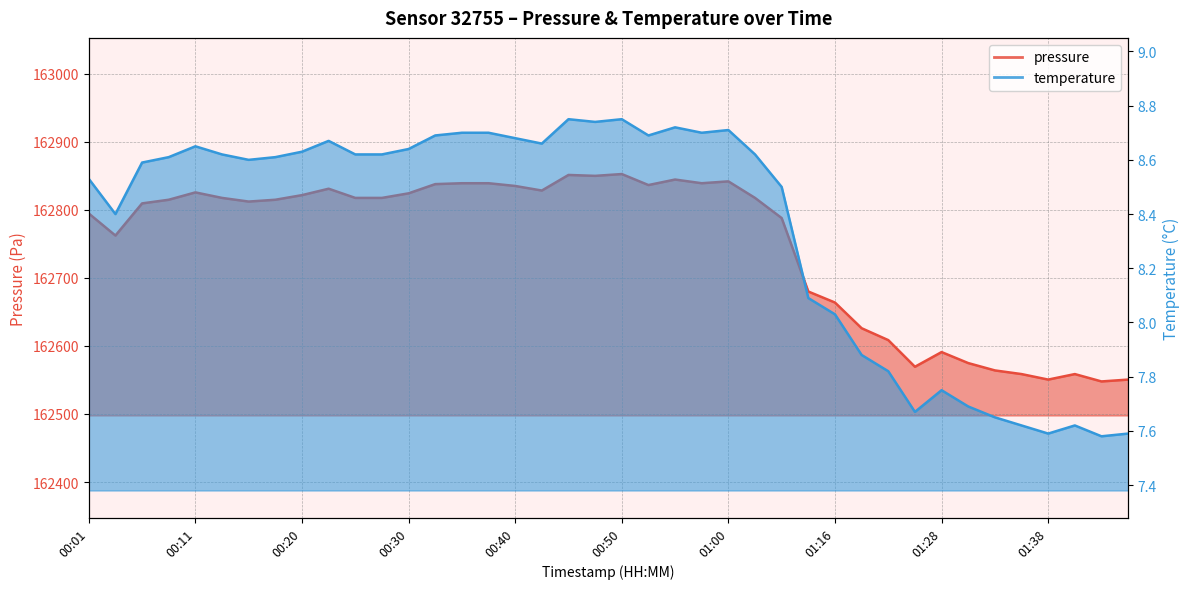

At which category is the sum across all series the highest?

00:50